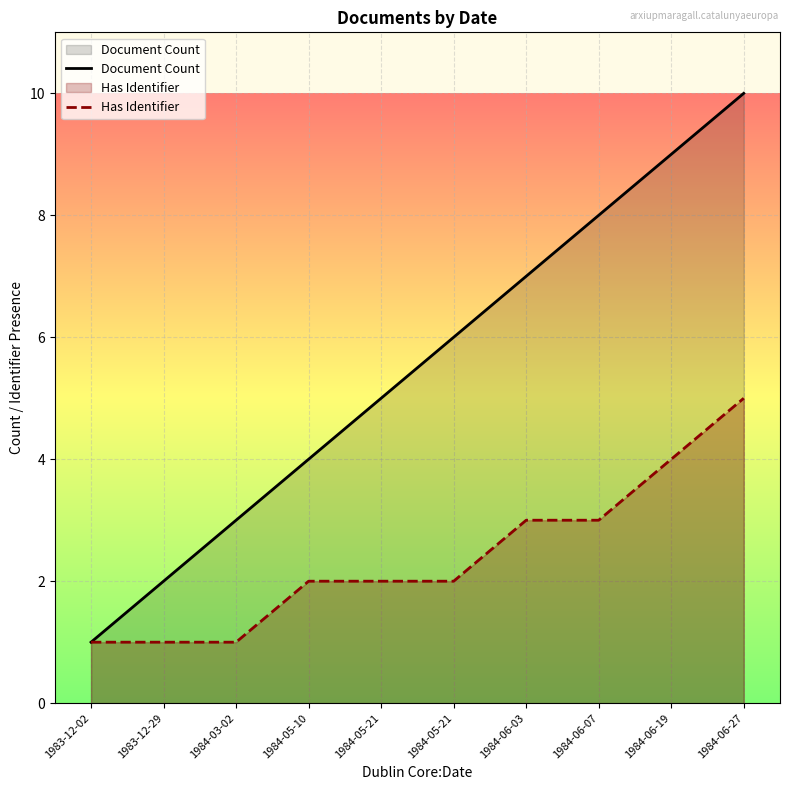

How many lines are shown in the chart?

2